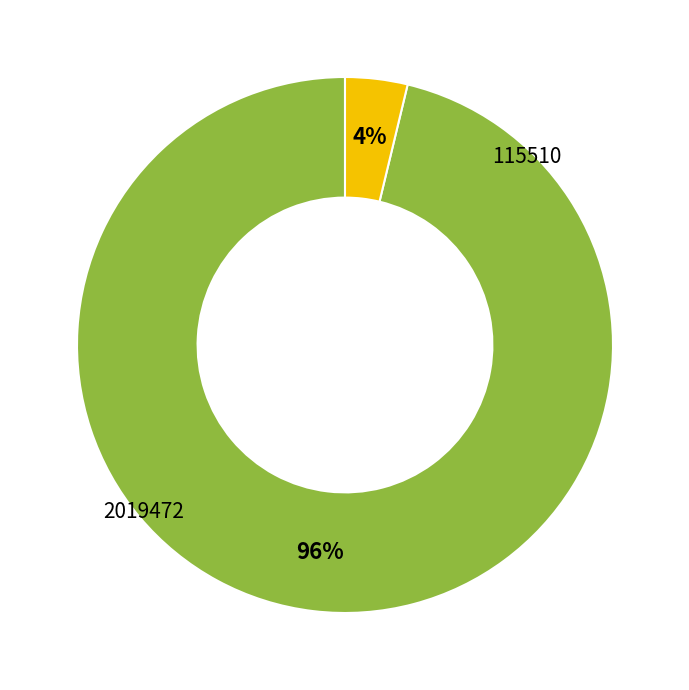

To the nearest percent, what is the average slice percentage?

50%